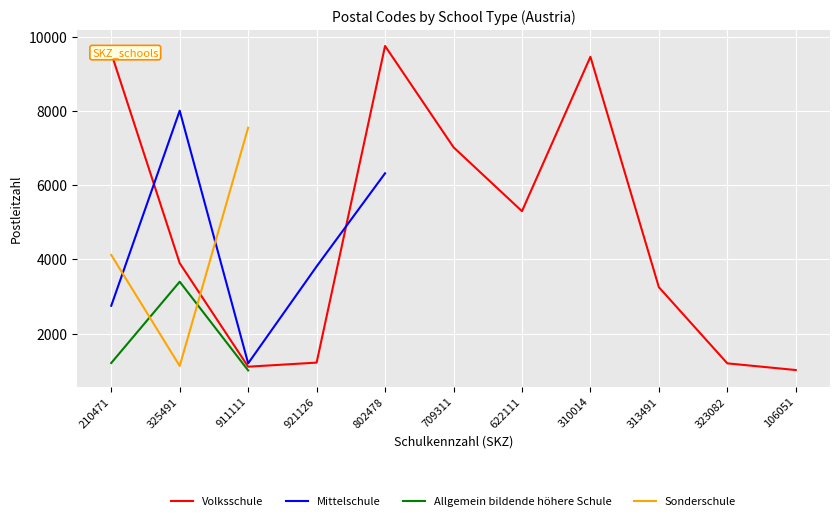

List the labels in order of Sonderschule value, largest first.

911111, 210471, 325491